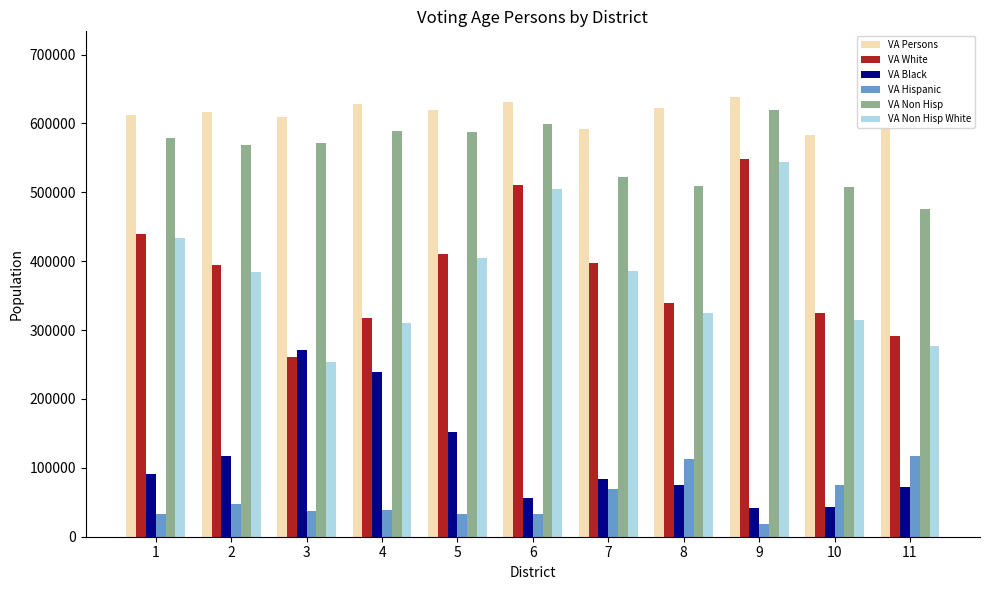

What is the spread (max minus min) of values at 2?

569291